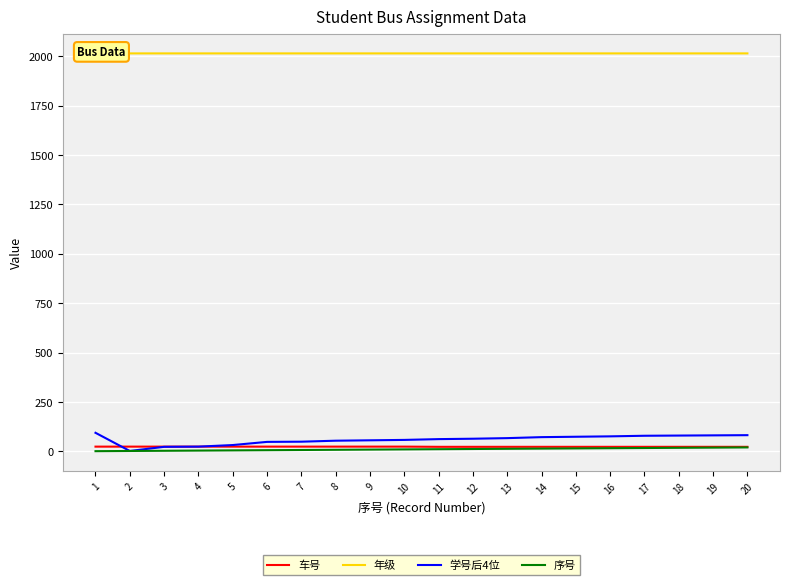

At how many categories does at least one series exceed 1612?

20